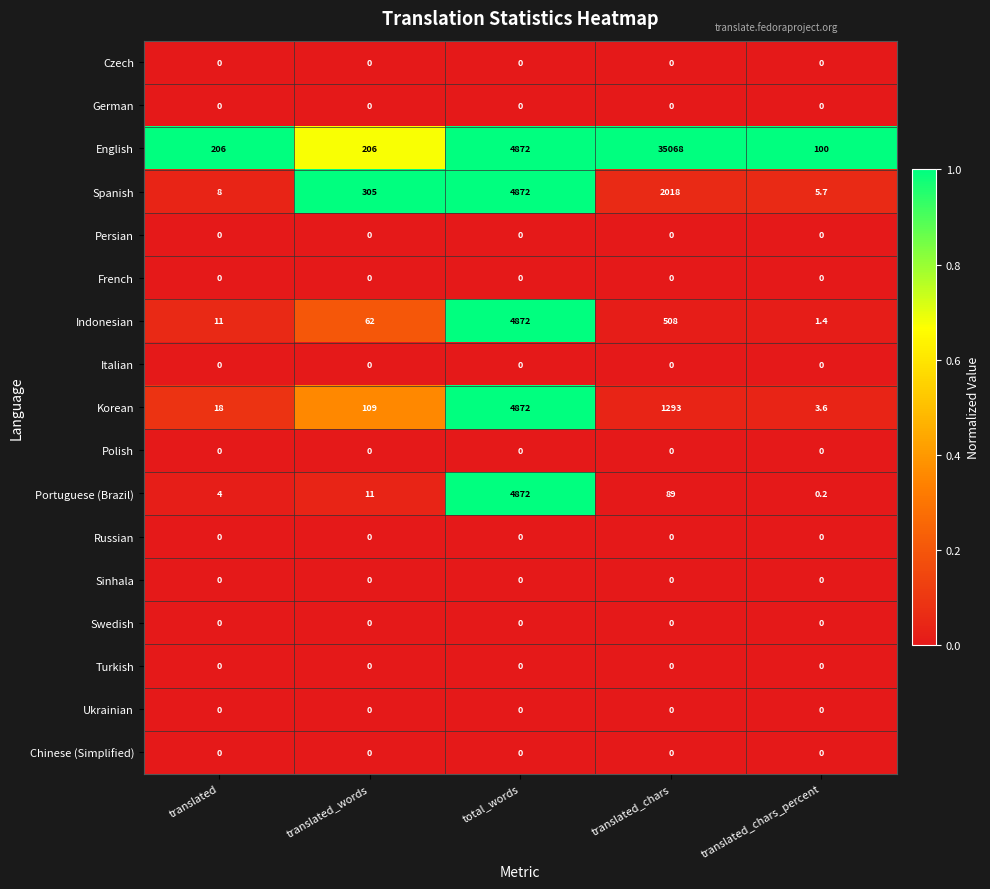

What is the maximum value shown in the chart?

35068.0